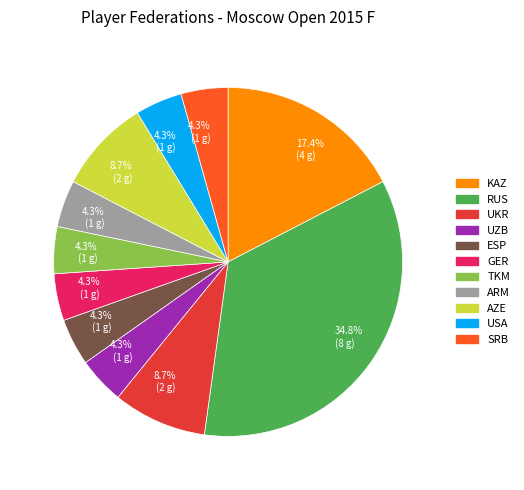

To the nearest percent, what percentage of the pie is USA?

4%